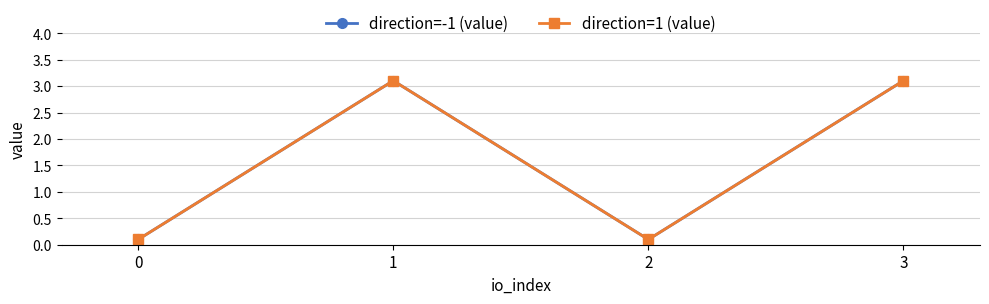

What is the average value of the direction=-1 (value) series?

1.6